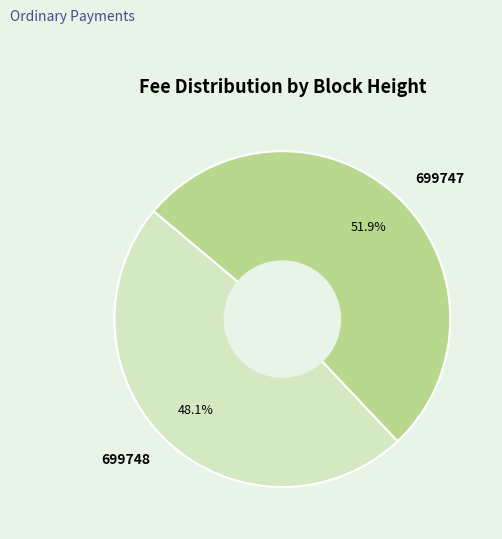

Is there any slice that represents more than half of the pie?

Yes